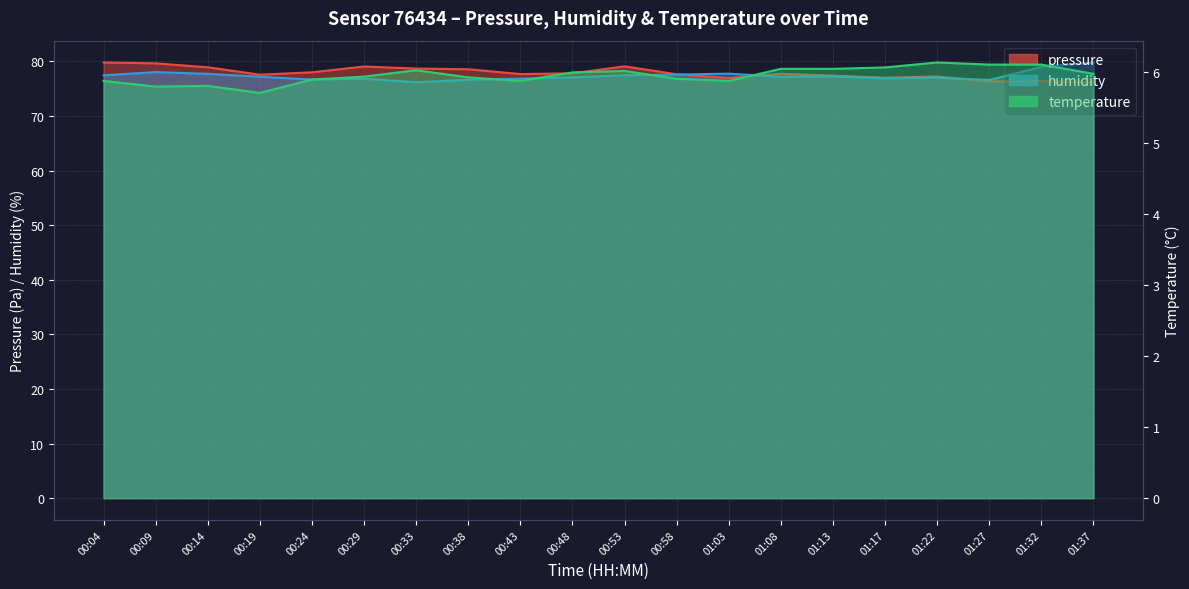

Reading left to right, transcribe all the data shown in this chart.

pressure: 79.8	79.6	78.9	77.6	78.0	79.0	78.7	78.5	77.7	77.8	79.1	77.6	76.9	77.7	77.4	77.0	77.2	76.3	76.4	76.2
humidity: 77.4	78.0	77.7	77.2	76.7	76.8	76.2	76.6	76.8	77.0	77.4	77.6	77.7	77.2	77.2	76.9	77.0	76.6	79.0	79.8
temperature: 5.9	5.8	5.8	5.7	5.9	5.9	6.0	5.9	5.9	6.0	6.0	5.9	5.9	6.0	6.0	6.1	6.1	6.1	6.1	6.0